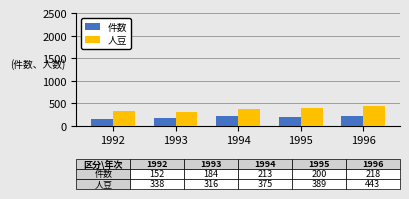

What is the minimum value for 人豆?

316